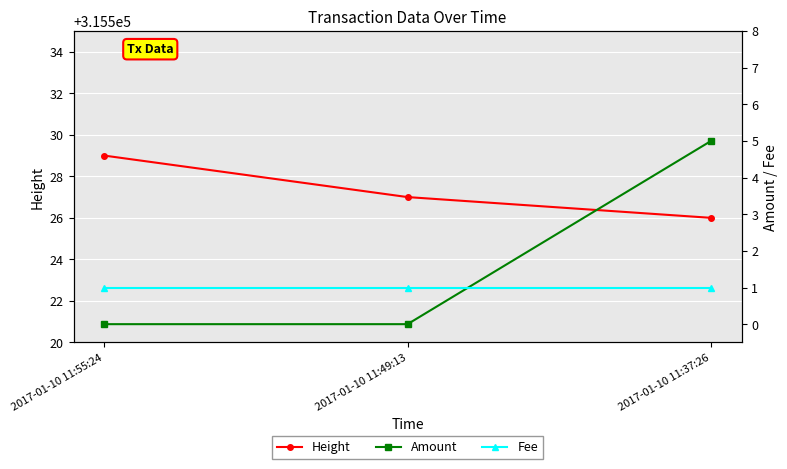

Which series has the widest spread of values?

Amount